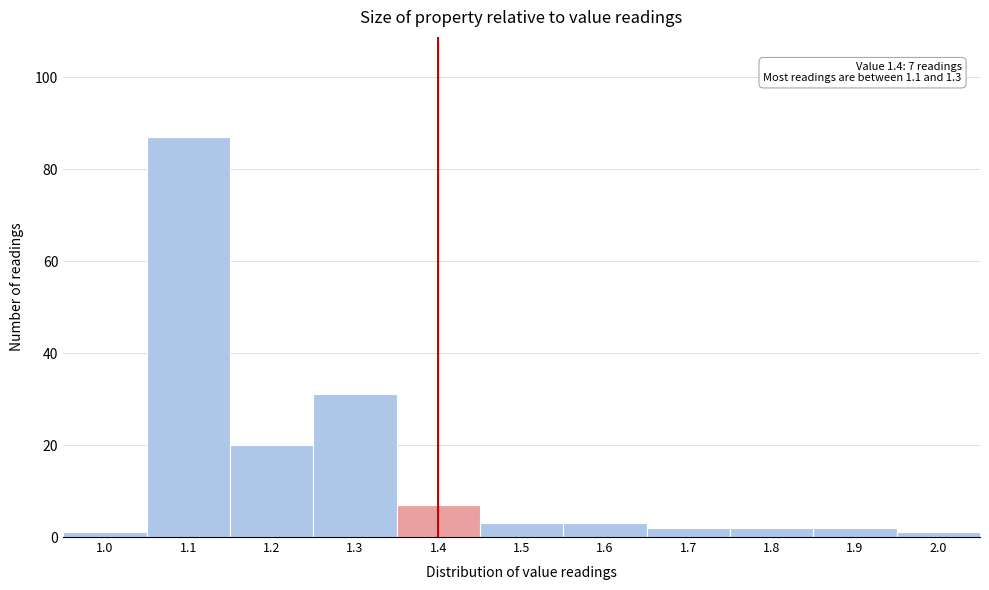

Which range on the x-axis has the tallest bar?

1.05 to 1.15